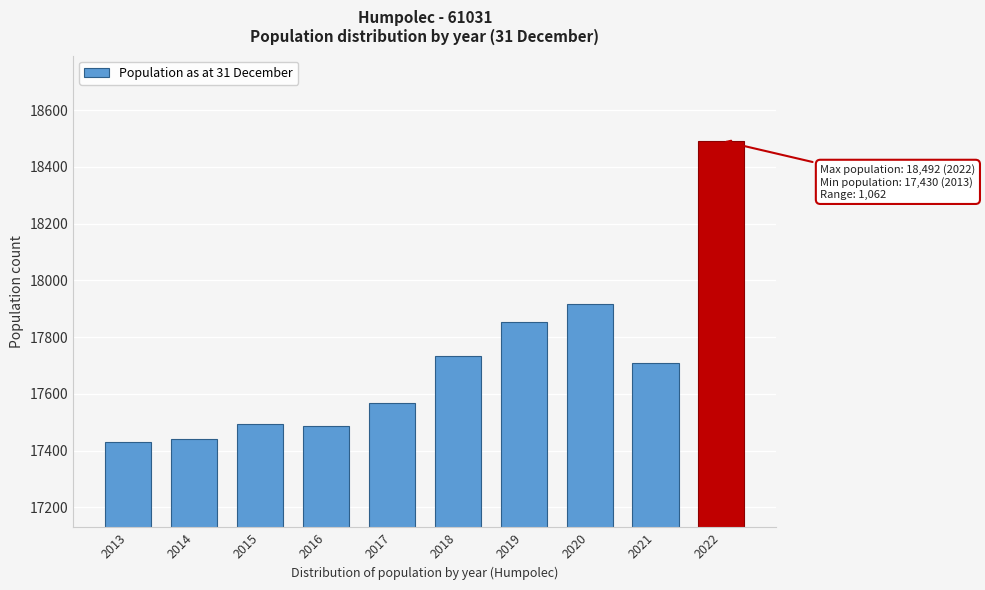

Reading left to right, list all the values displayed in this chart.

17430	17440	17495	17488	17568	17732	17852	17918	17710	18492